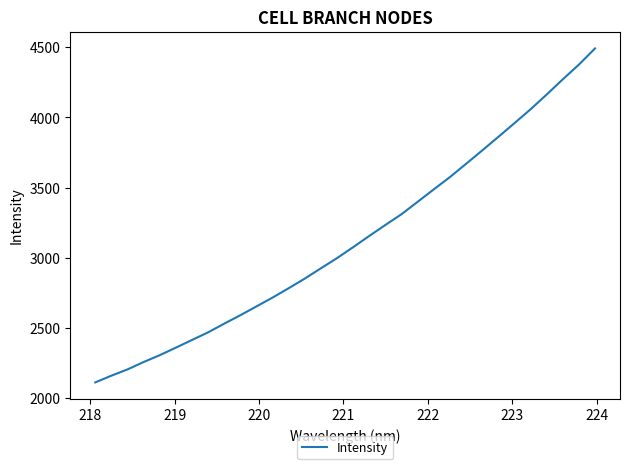

Count the number of data series in this chart.

1